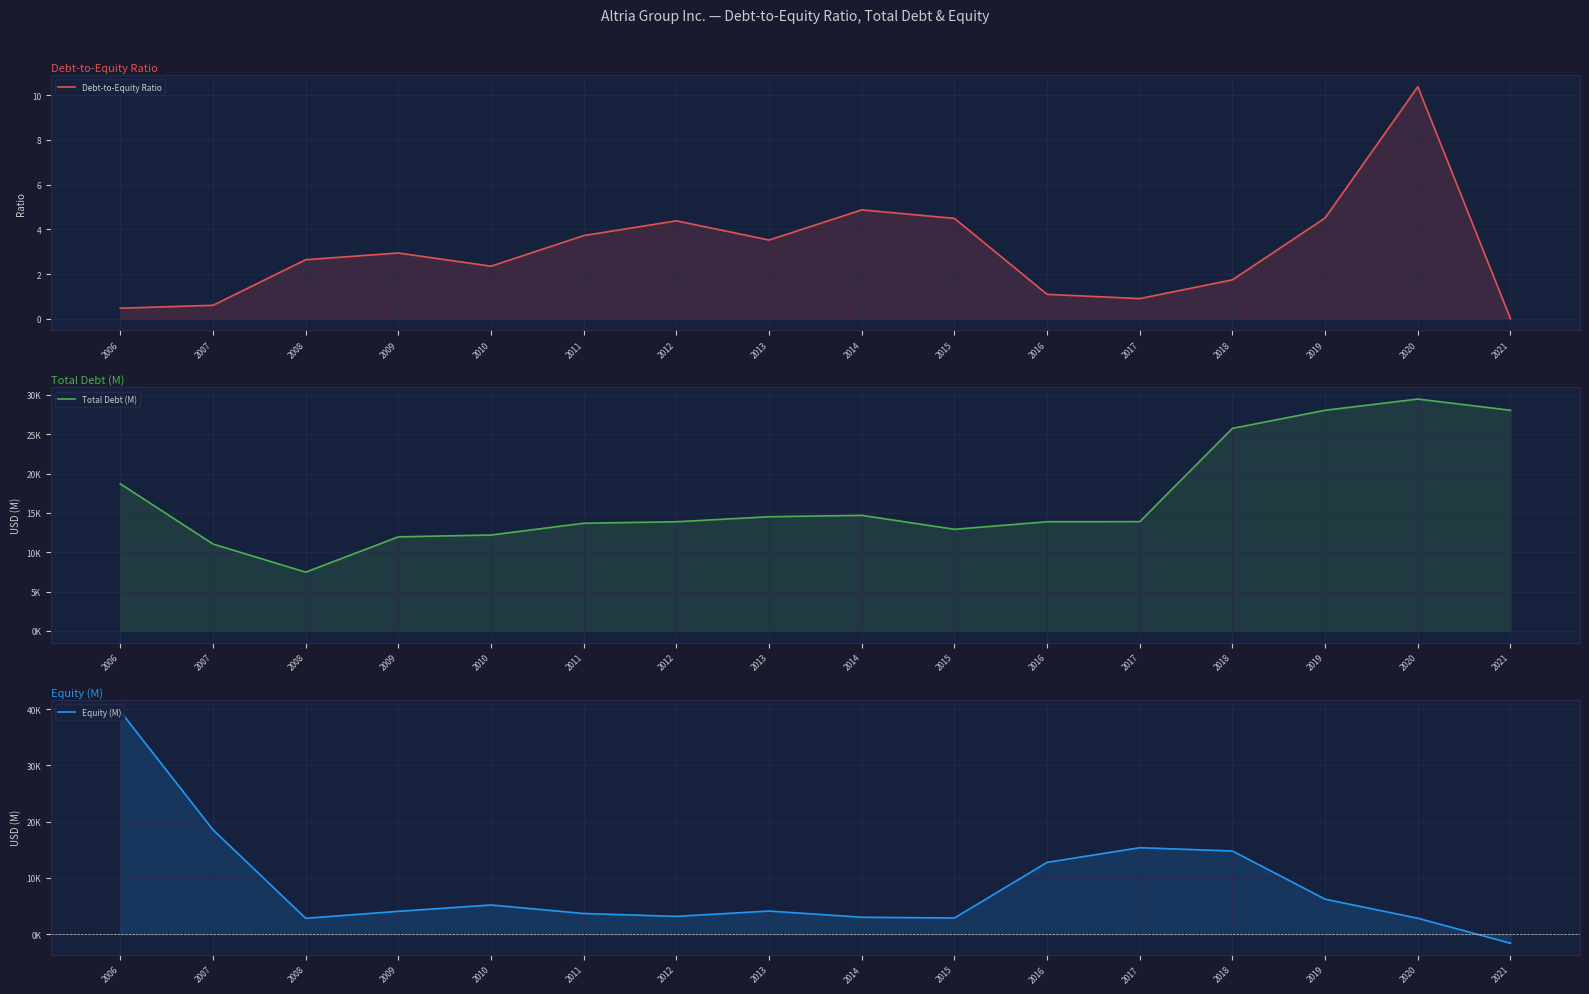

Where is the first local minimum for Total Debt (M)?

2008